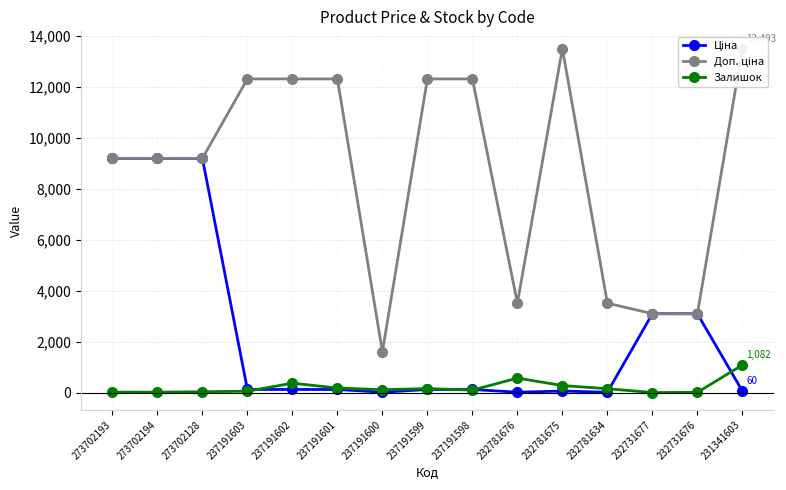

Which series has the widest spread of values?

Доп. ціна